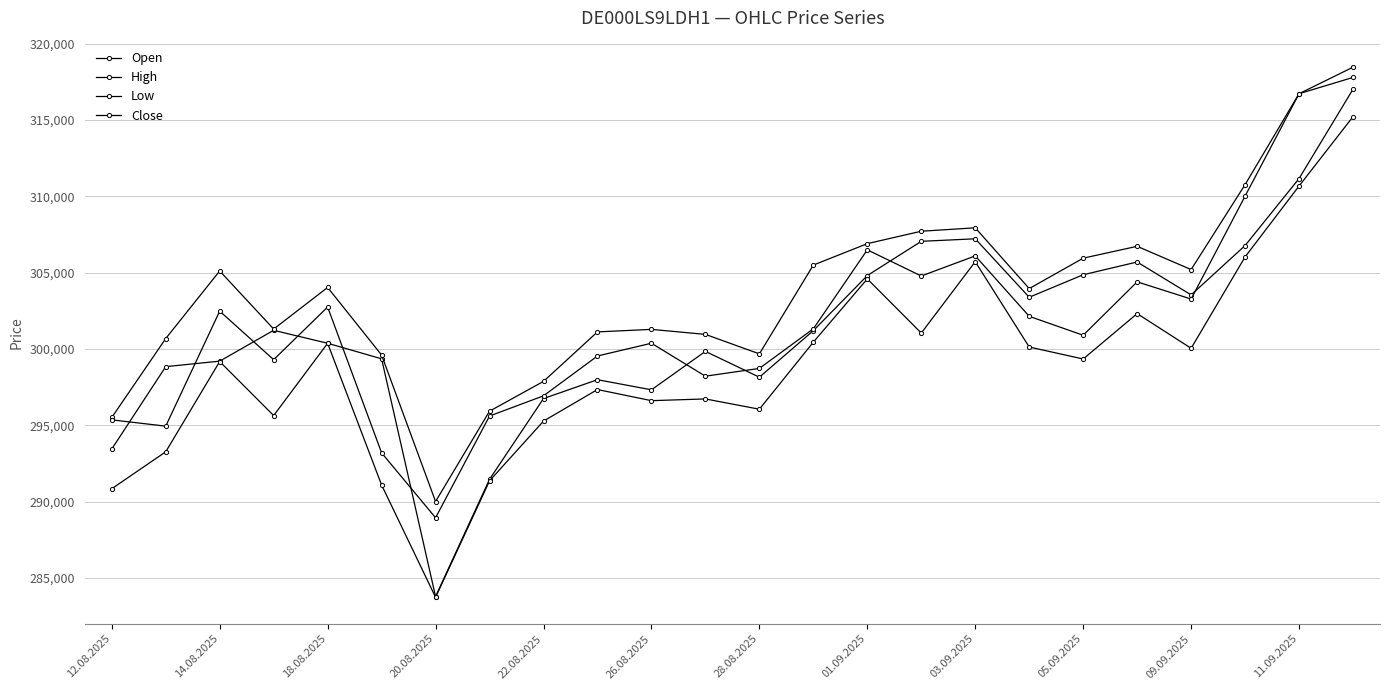

In Low, how many points are lower than both neighbors (excluding endpoints)?

7